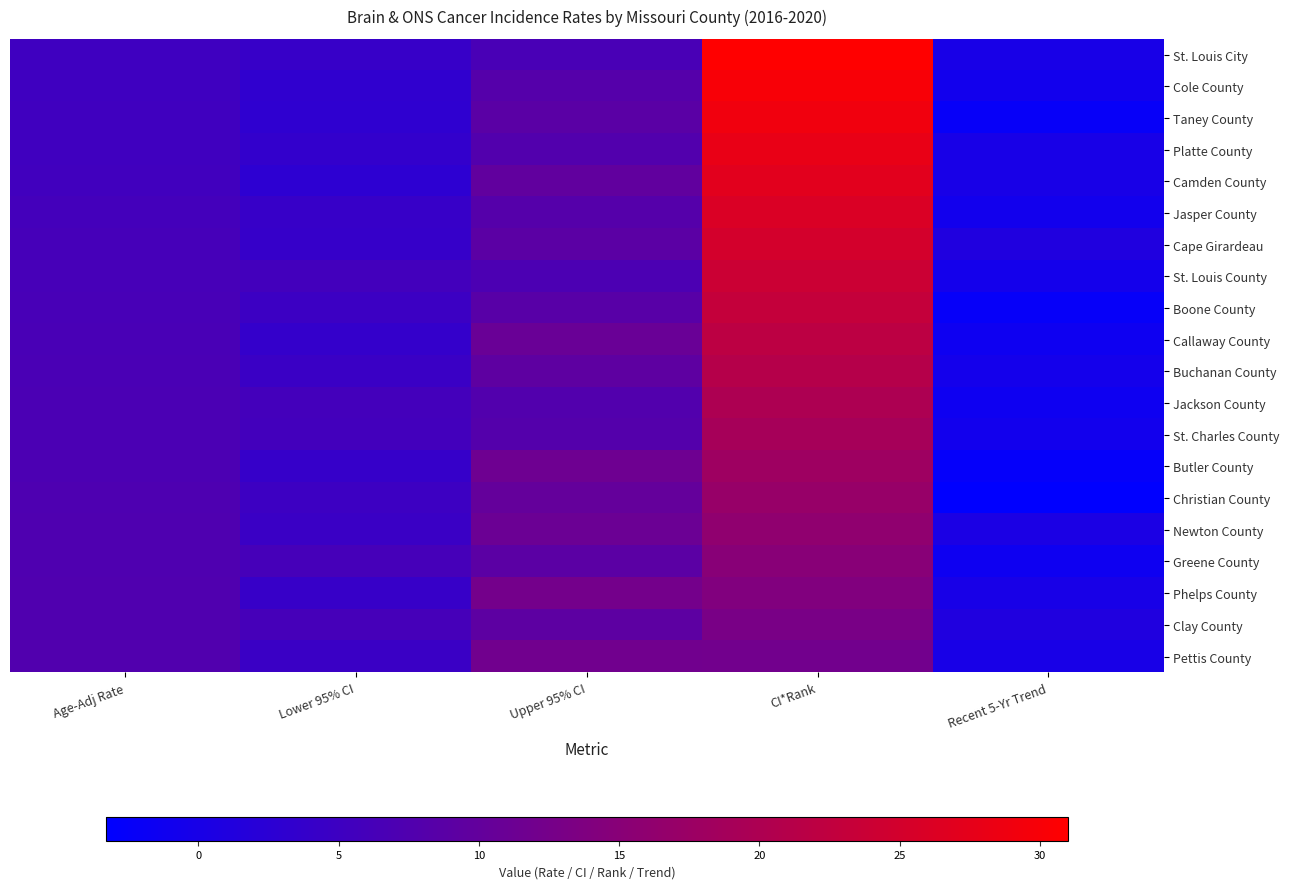

List the series in order of their peak value, highest first.

St. Louis City, Cole County, Taney County, Platte County, Camden County, Jasper County, Cape Girardeau, St. Louis County, Boone County, Callaway County, Buchanan County, Jackson County, St. Charles County, Butler County, Christian County, Newton County, Greene County, Phelps County, Clay County, Pettis County